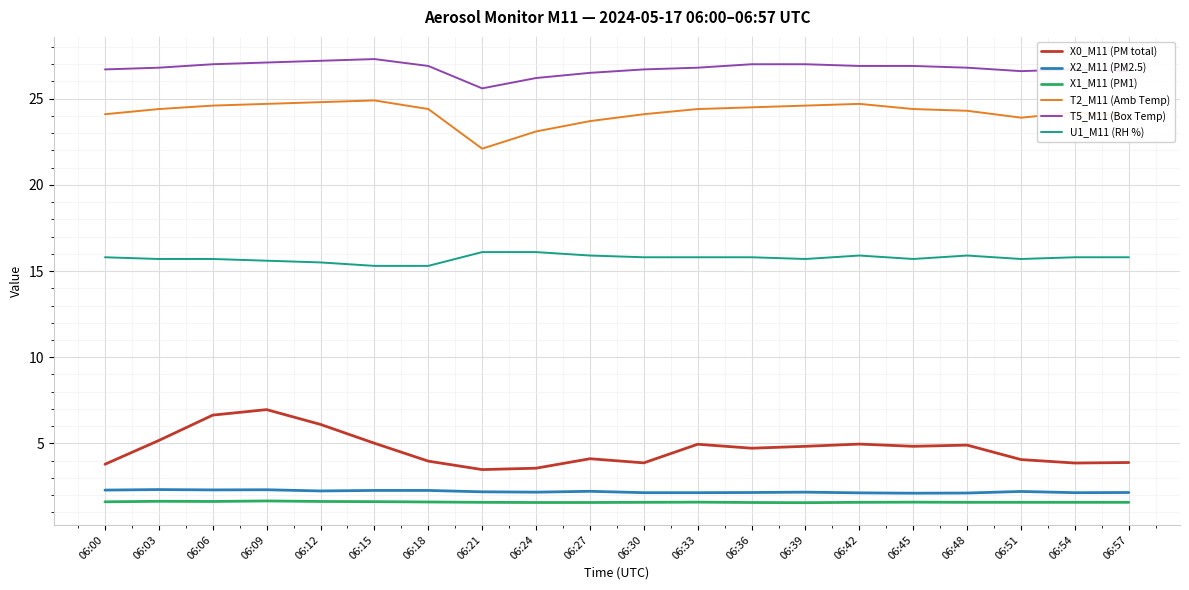

What is the difference between the highest and lowest values at 06:30?

25.1